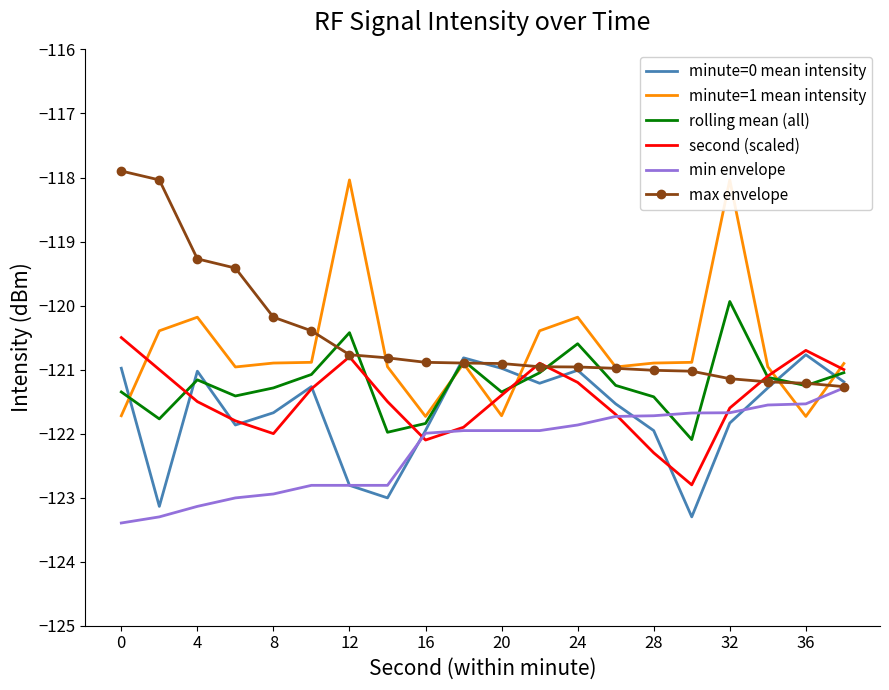

What are all the series names shown in the legend?

minute=0 mean intensity, minute=1 mean intensity, rolling mean (all), second (scaled), min envelope, max envelope